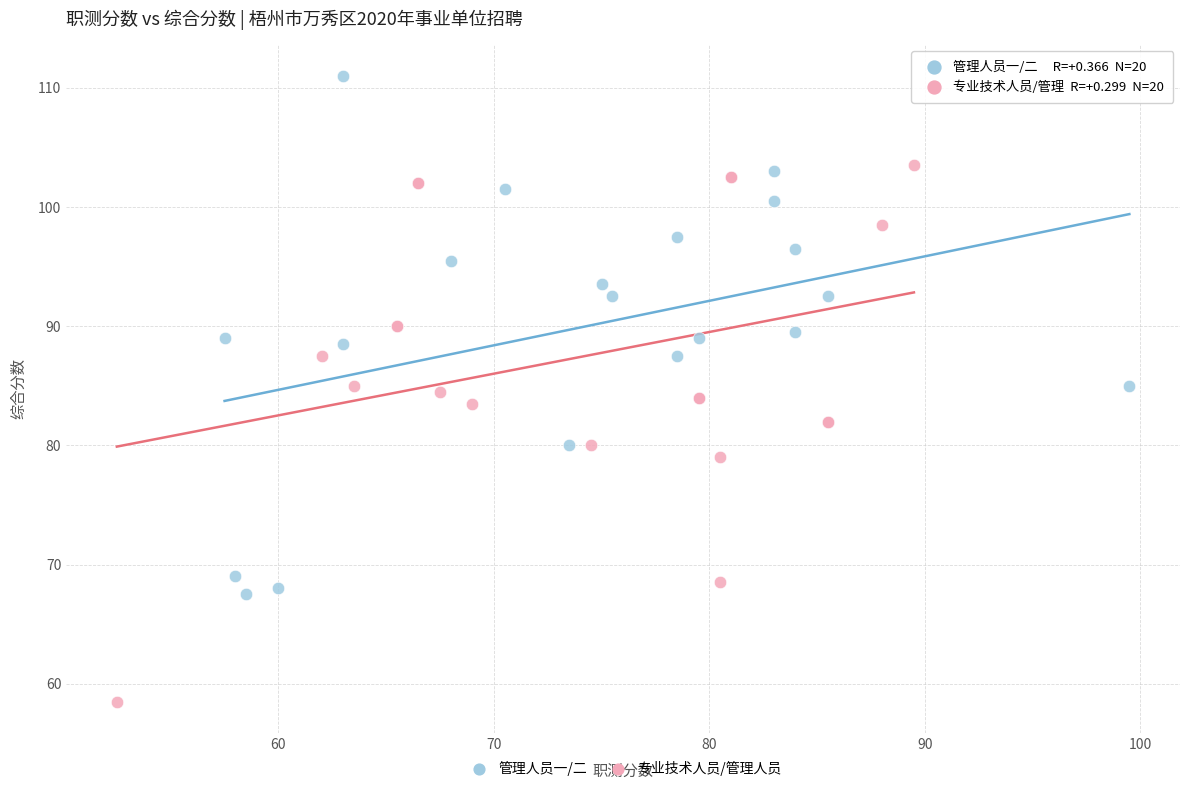

Which series has the largest Y range (max minus min)?

专业技术人员/管理人员